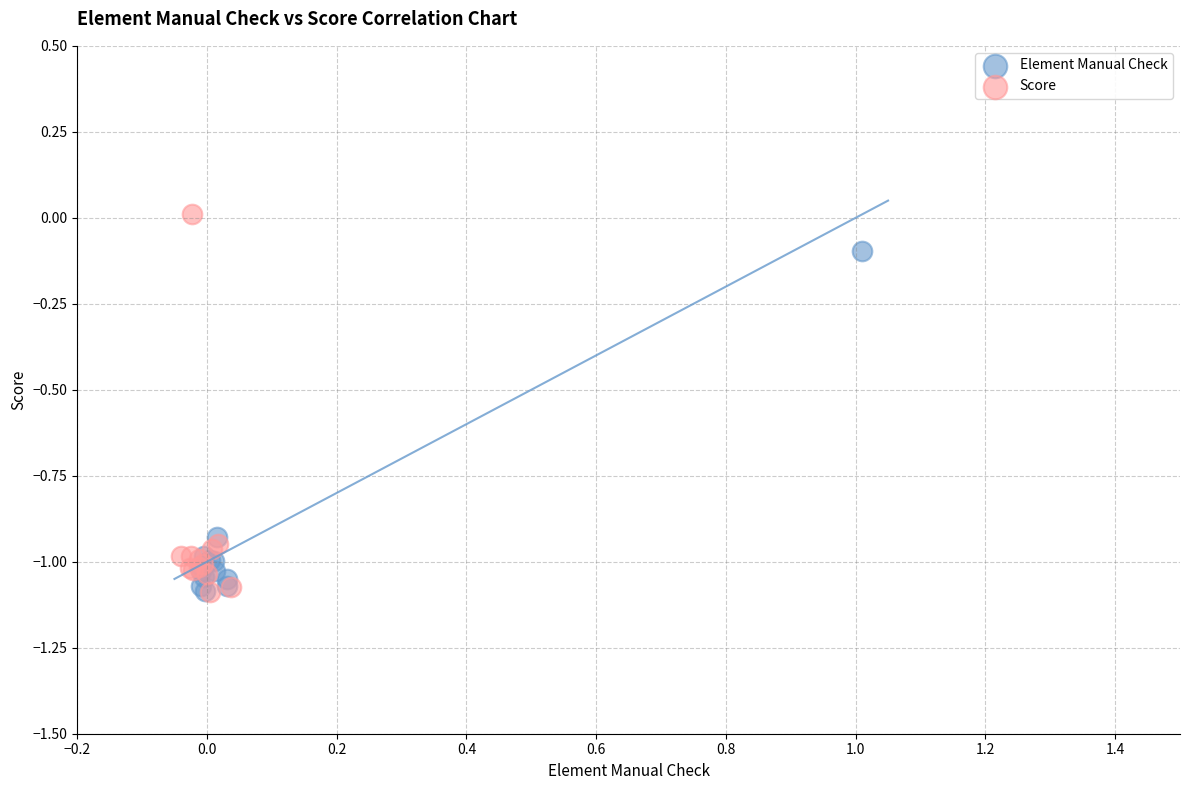

Which series has the widest spread of Y values?

Score